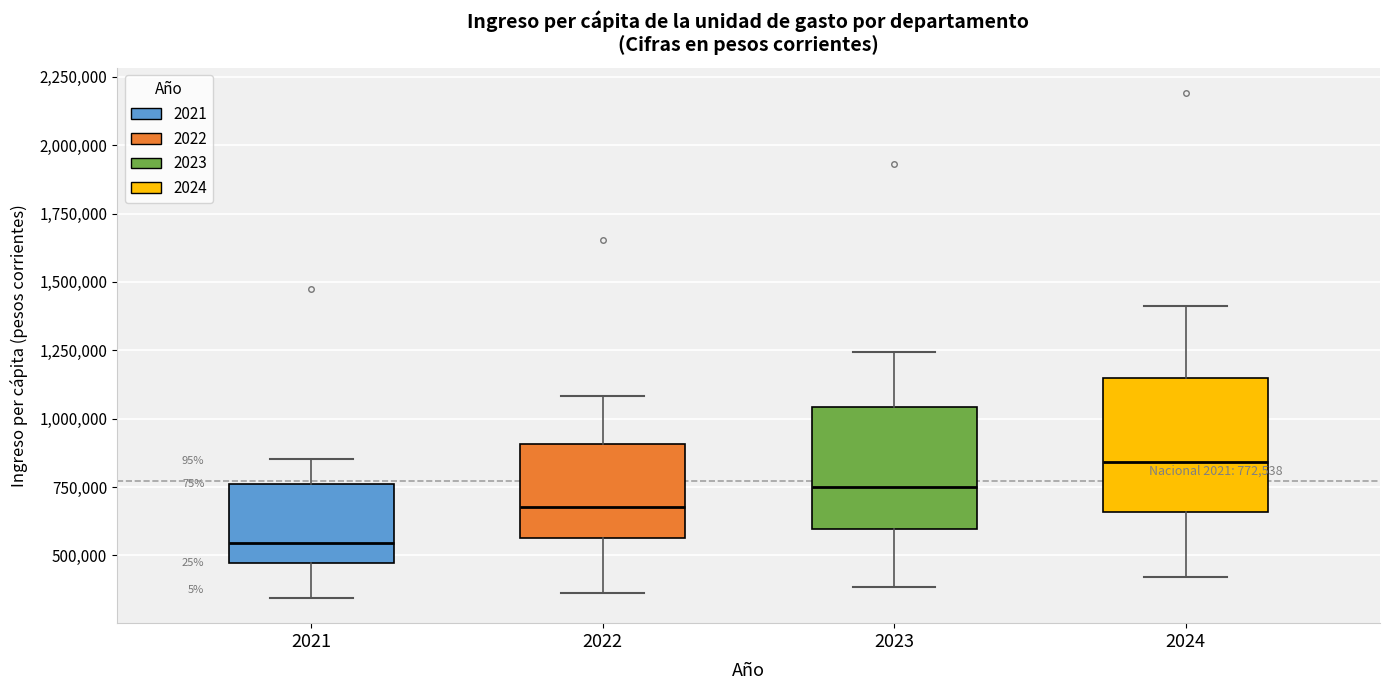

Which box has the lowest median line?

2021